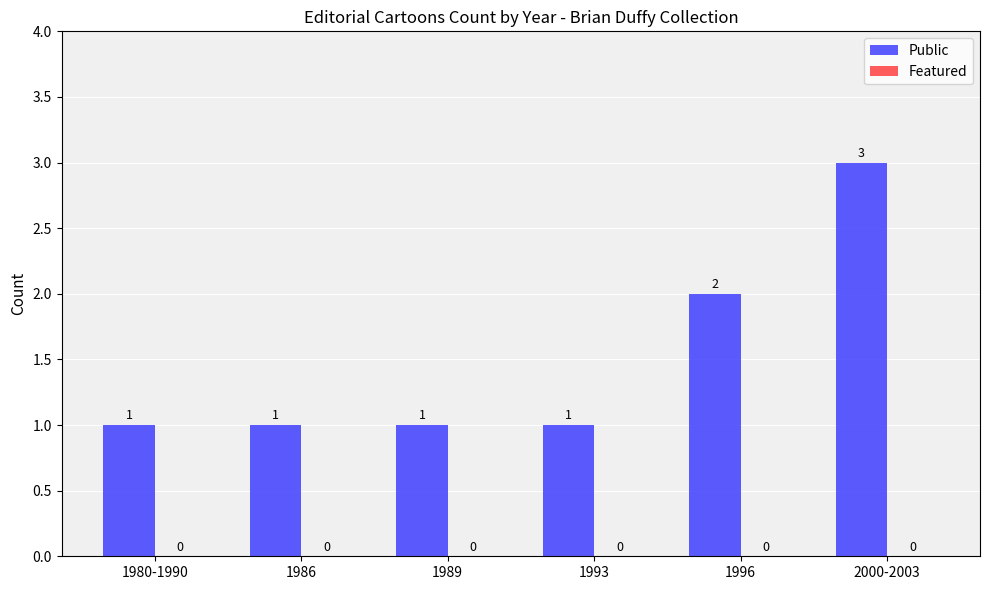

What is the label of the 4th bar from the left?

1993